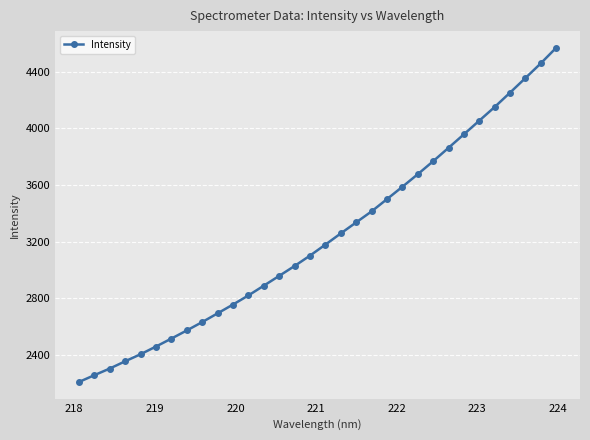

What is the value of the 28th point from the left?

4150.6